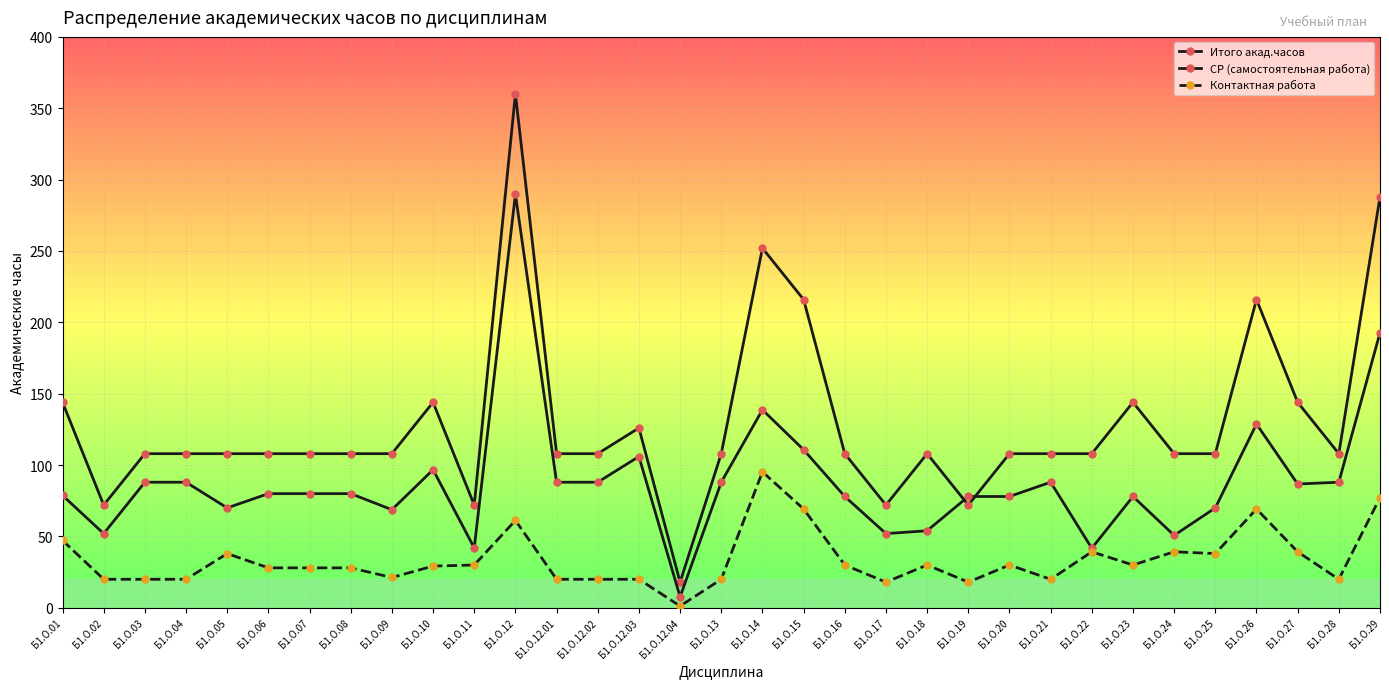

What is the difference between the maximum and minimum values in the СР (самостоятельная работа) series?

282.0